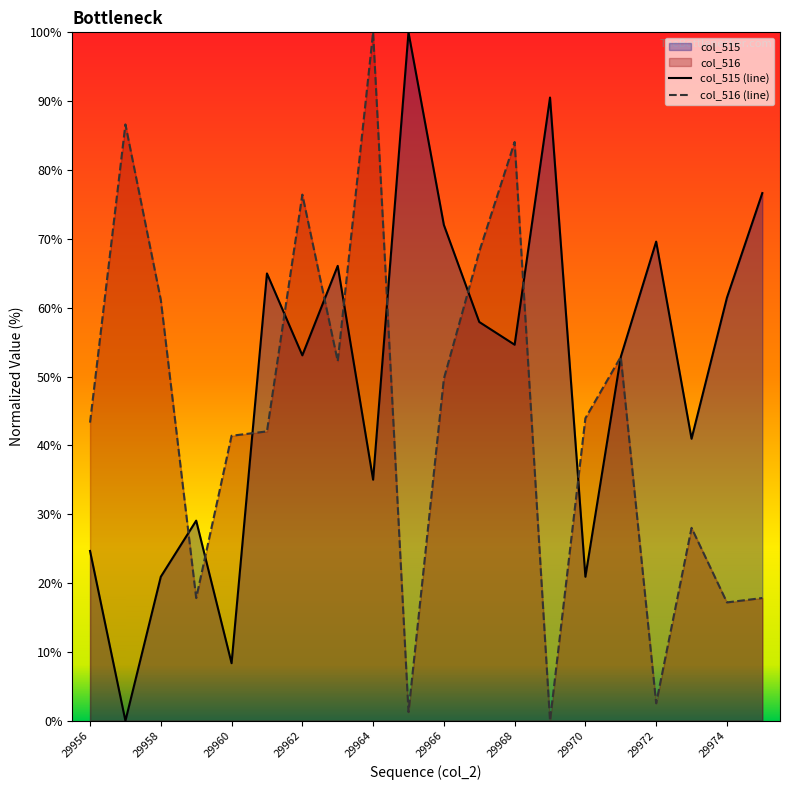

After their last crossing, which series has the higher values: col_516 (line) or col_515 (line)?

col_515 (line)